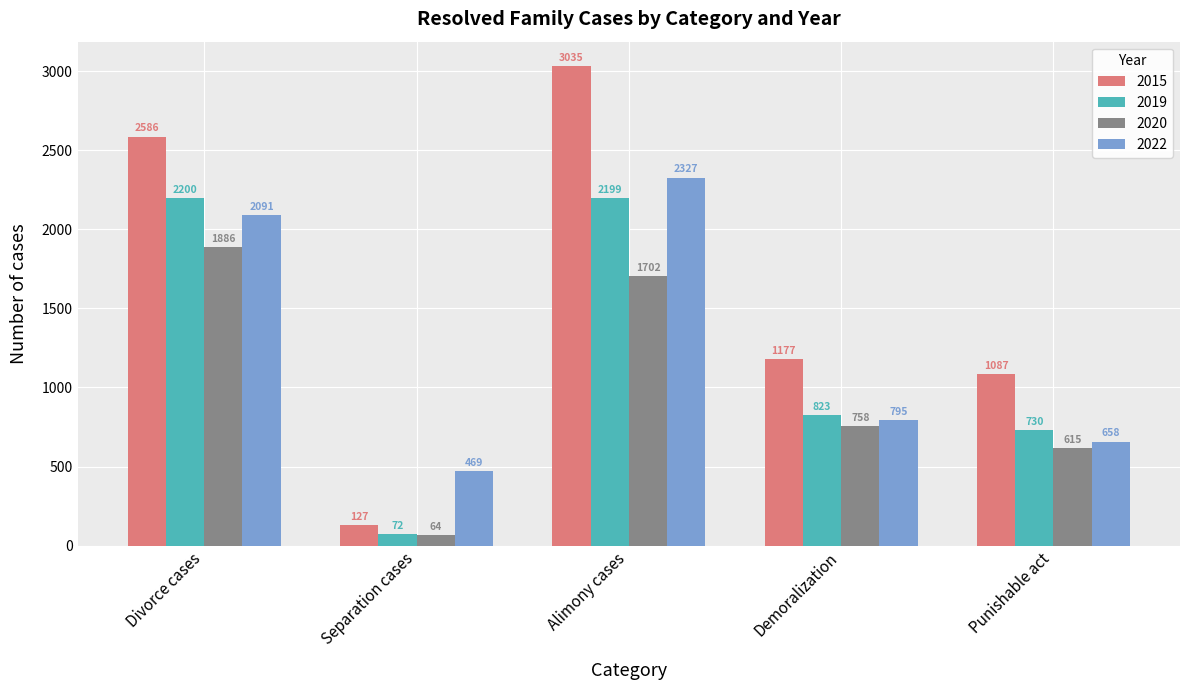

Reading right to left, extract all data points from this chart.

2015: Punishable act=1087	Demoralization=1177	Alimony cases=3035	Separation cases=127	Divorce cases=2586
2019: Punishable act=730	Demoralization=823	Alimony cases=2199	Separation cases=72	Divorce cases=2200
2020: Punishable act=615	Demoralization=758	Alimony cases=1702	Separation cases=64	Divorce cases=1886
2022: Punishable act=658	Demoralization=795	Alimony cases=2327	Separation cases=469	Divorce cases=2091